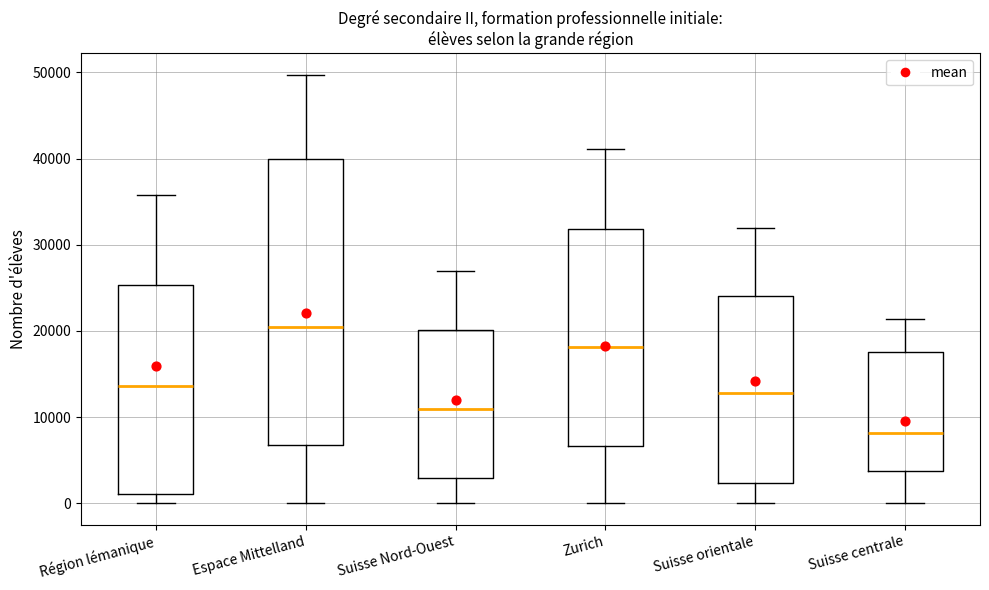

Reading left to right, transcribe this box plot: for each box, give where its median line is, the range the box spans, and where its two whiskers end, as read against the y-axis. The values are not printed on the chart, so give them approximately, as read against the axis.

Région lémanique: median 14000, box 1000 to 25000, whiskers 0 to 36000
Espace Mittelland: median 20000, box 7000 to 40000, whiskers 0 to 50000
Suisse Nord-Ouest: median 11000, box 3000 to 20000, whiskers 0 to 27000
Zurich: median 18000, box 7000 to 32000, whiskers 0 to 41000
Suisse orientale: median 13000, box 2000 to 24000, whiskers 0 to 32000
Suisse centrale: median 8000, box 4000 to 18000, whiskers 0 to 21000